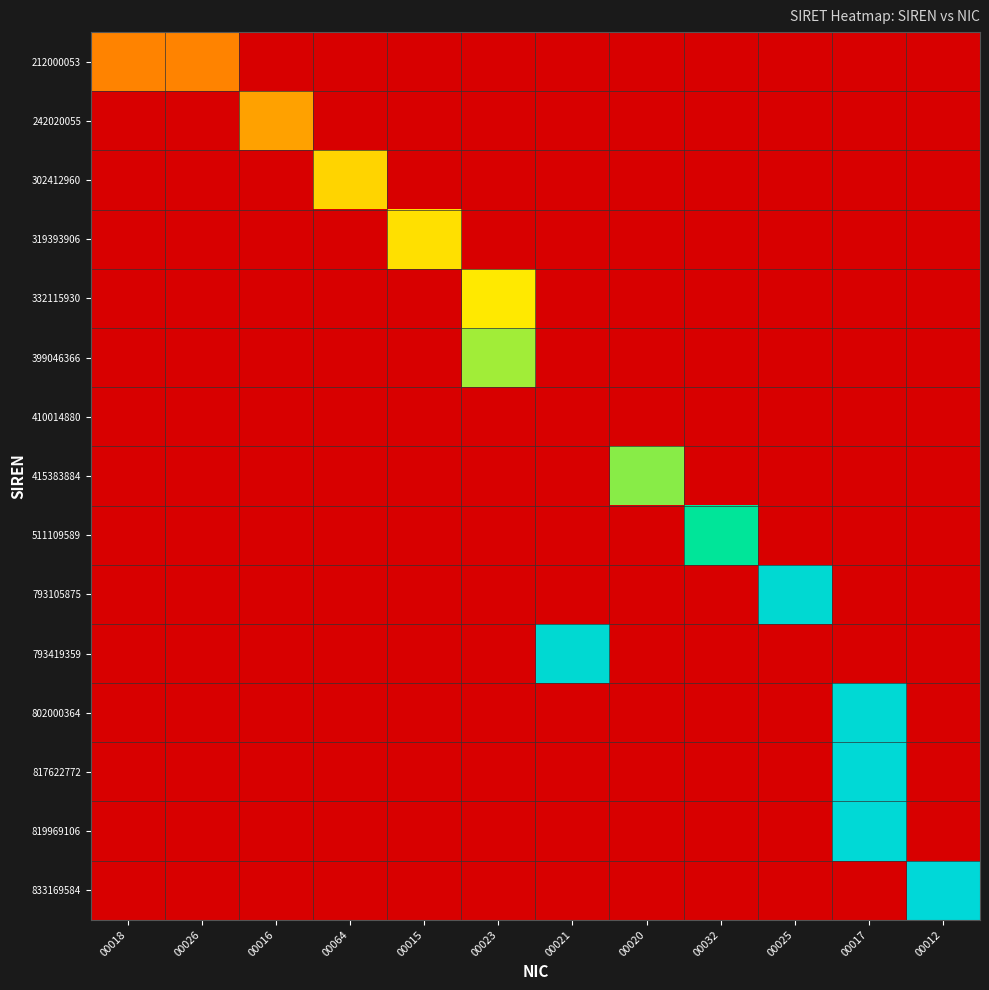

What is the difference between the highest and lowest values at 00032?

0.8